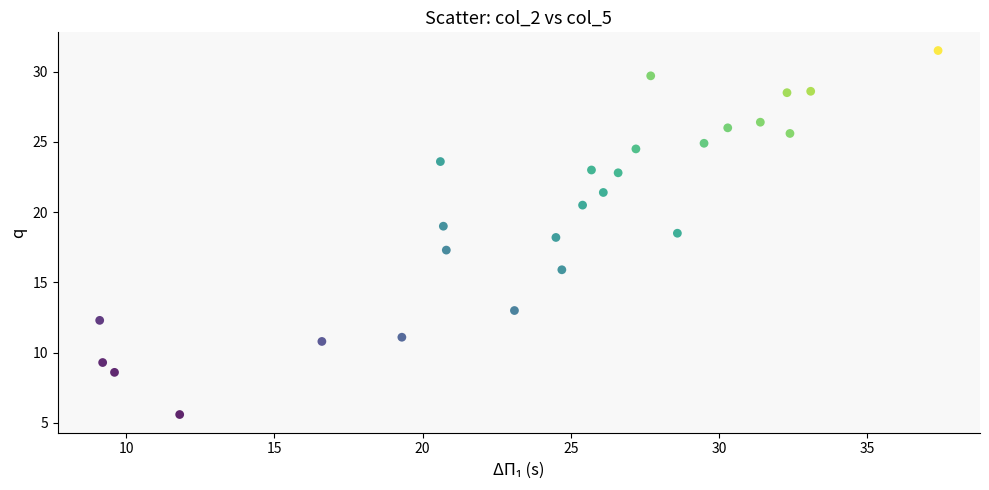

What is the range of X values (max minus min)?

28.3